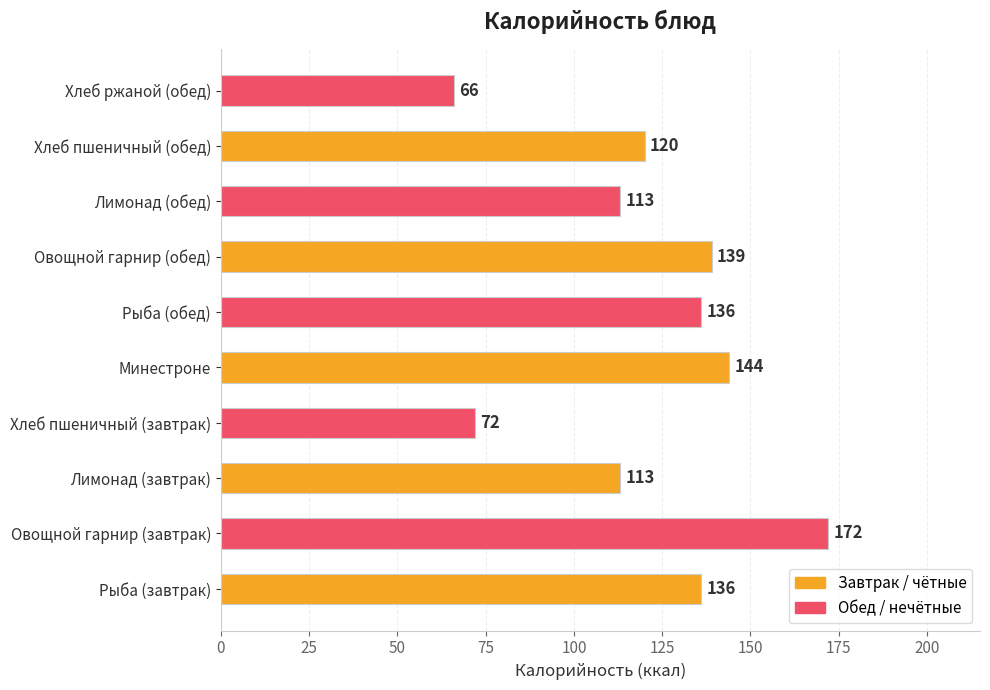

Does the chart contain stacked bars?

No